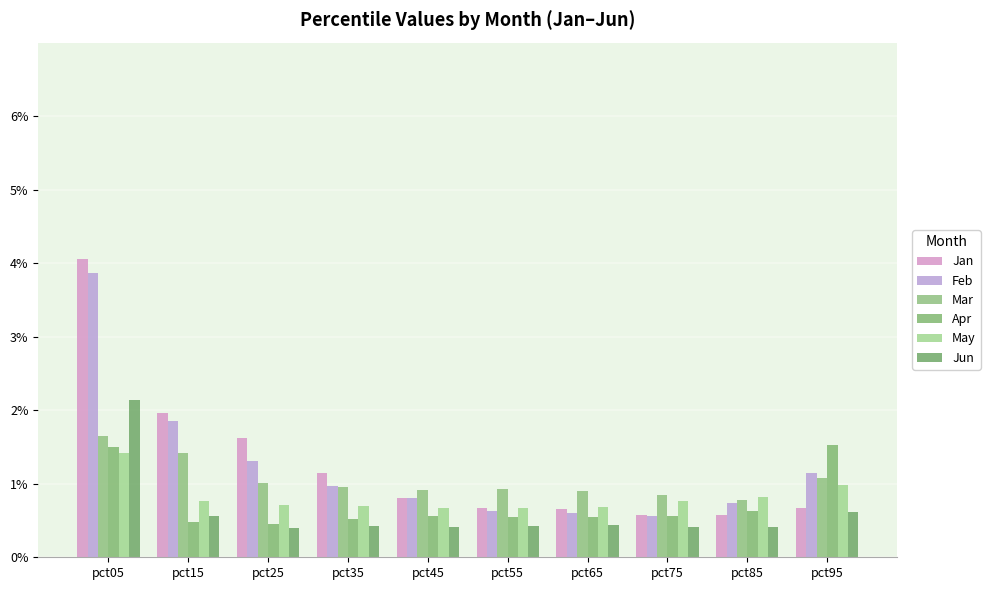

Which has a higher value, pct85 or pct15?

pct15